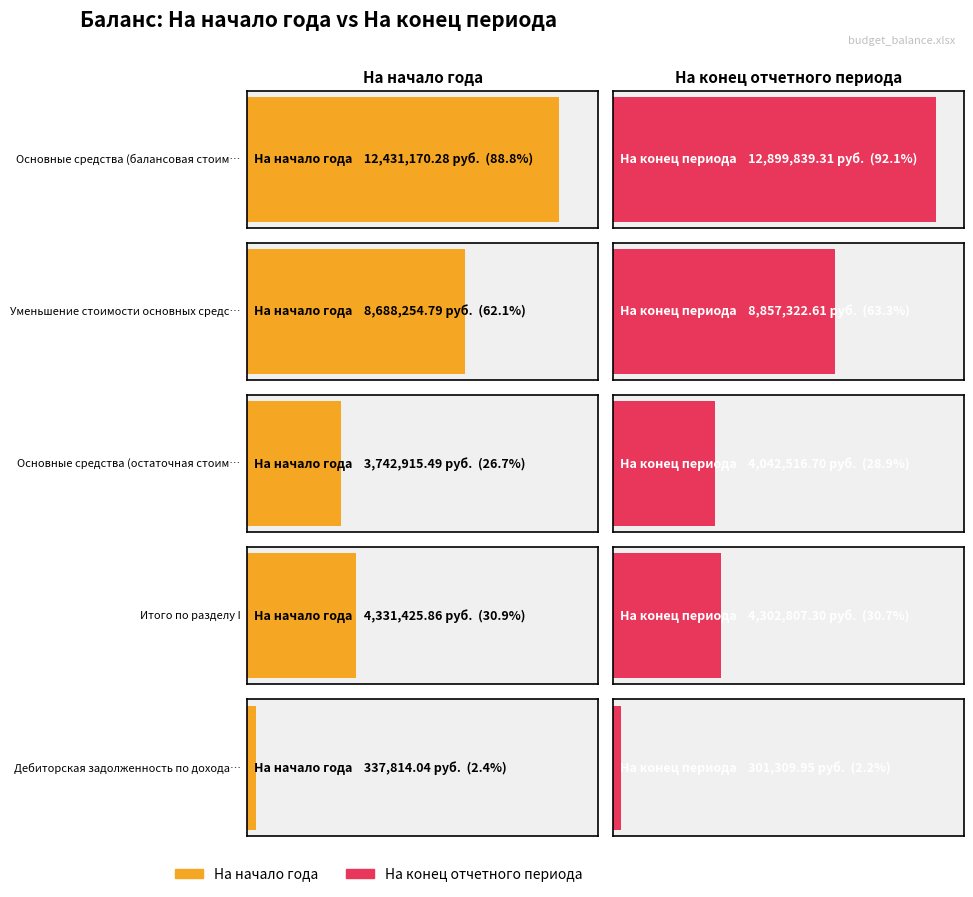

What is the difference between the highest and lowest values at Дебиторская задолженность по доходам?

36504.1